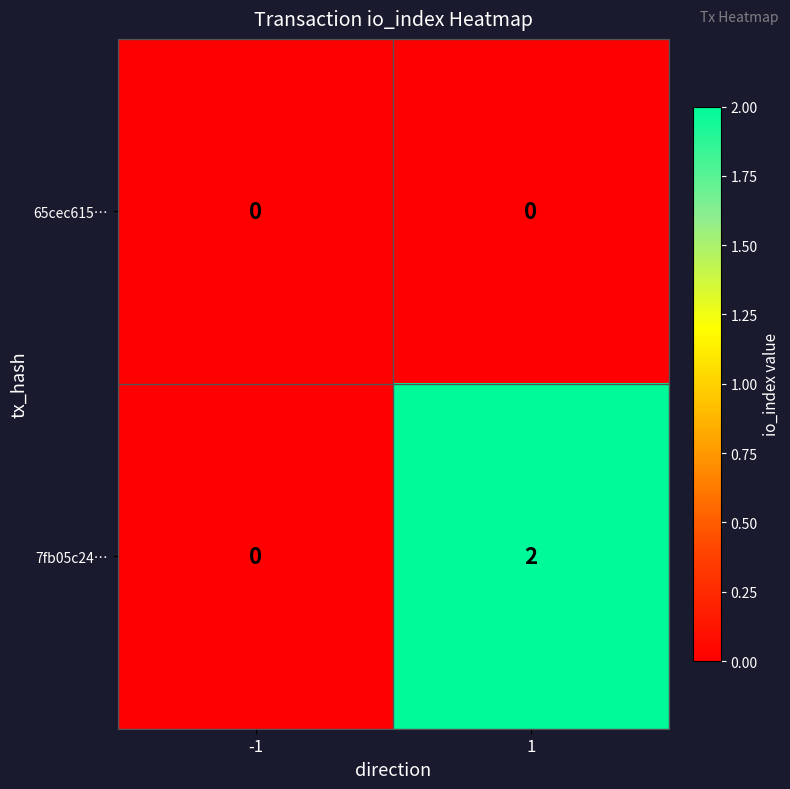

Is it true that 7fb05c24… equals 1 at 1?

False